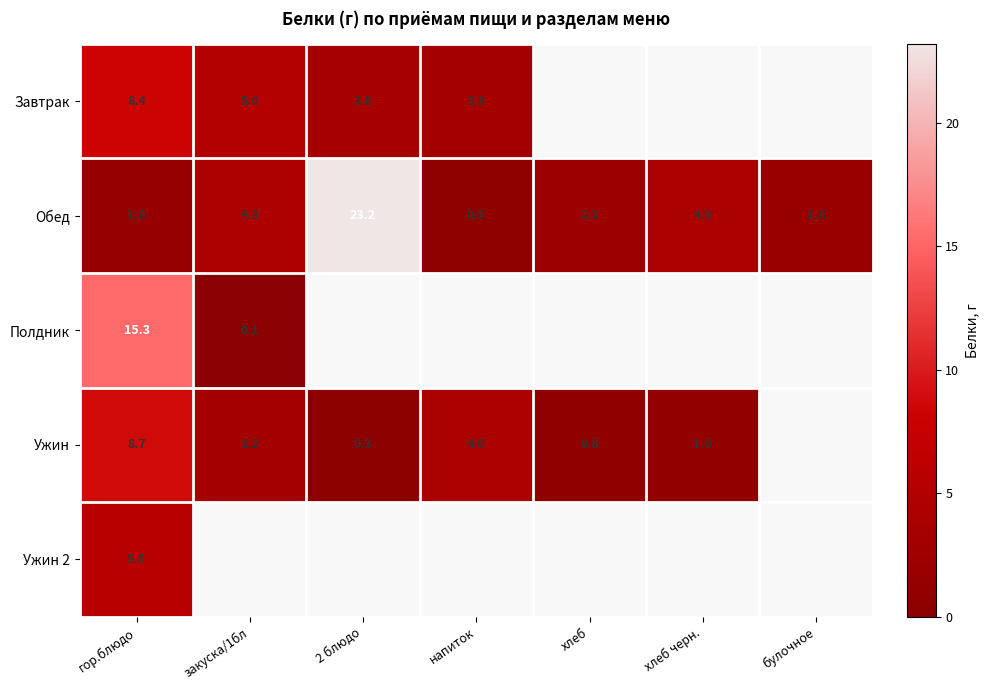

At which category is the sum across all series the highest?

гор.блюдо